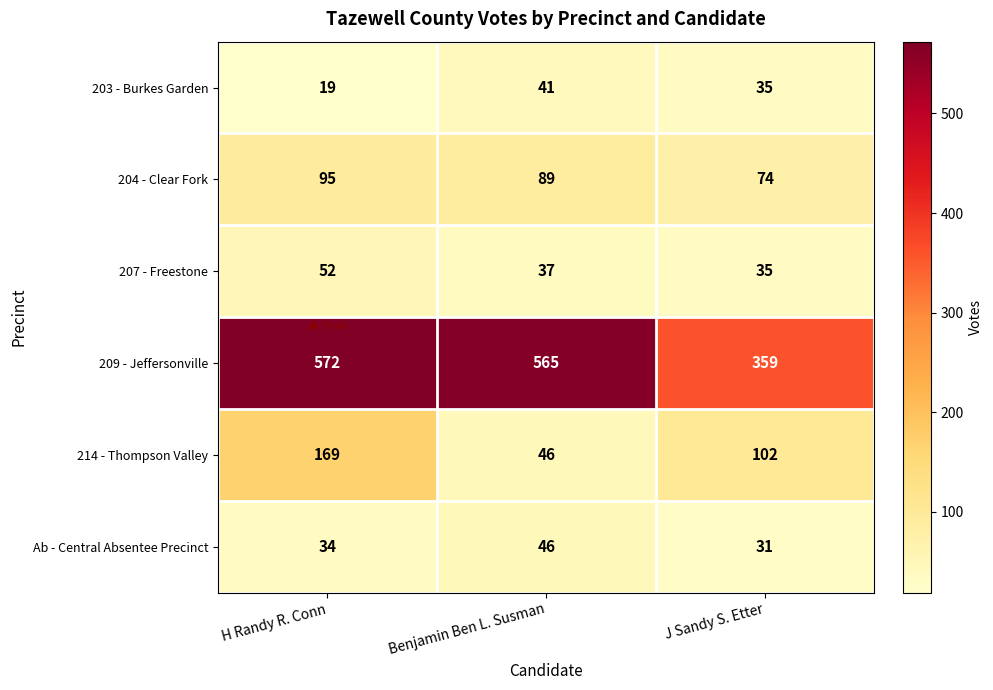

At which category is the sum across all series the highest?

H Randy R. Conn